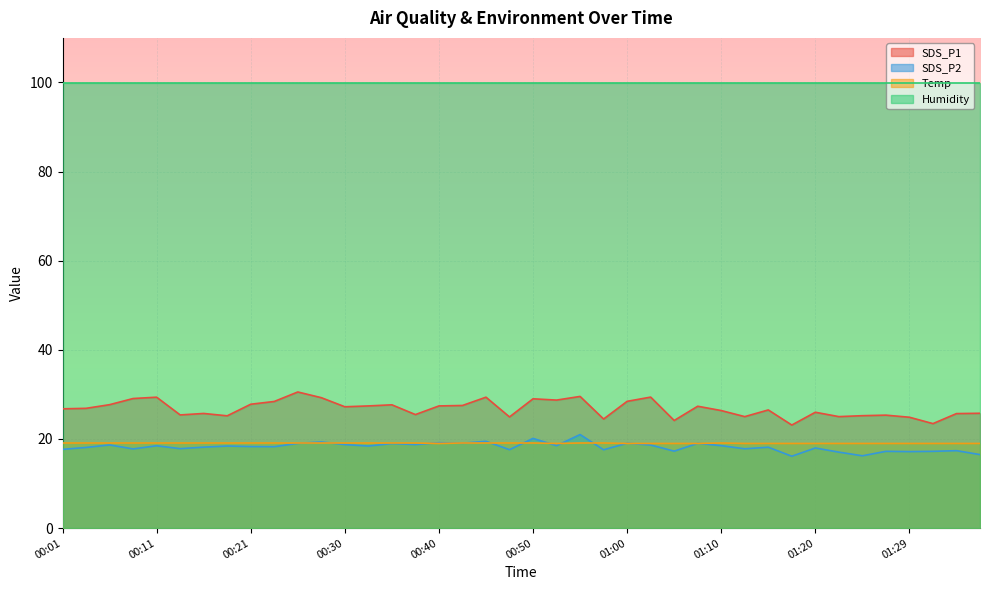

Which series has the largest total across all categories?

Humidity